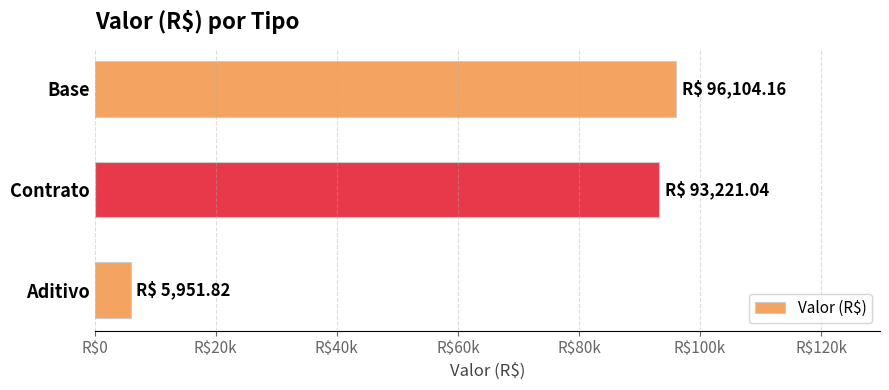

Does the chart contain stacked bars?

No